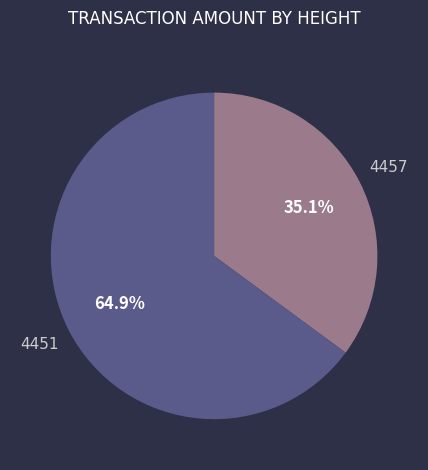

What percentage is NOT represented by 4451?

35.1%